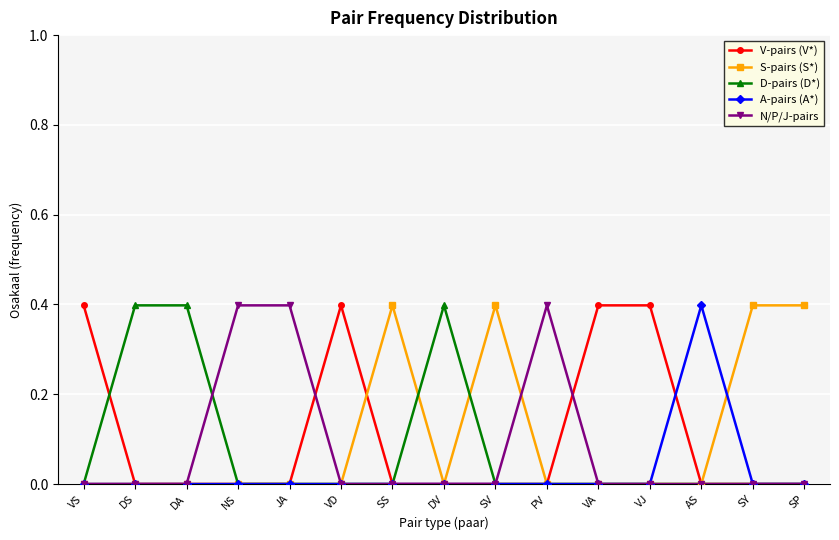

Is it true that N/P/J-pairs equals 0.0 at VD?

True